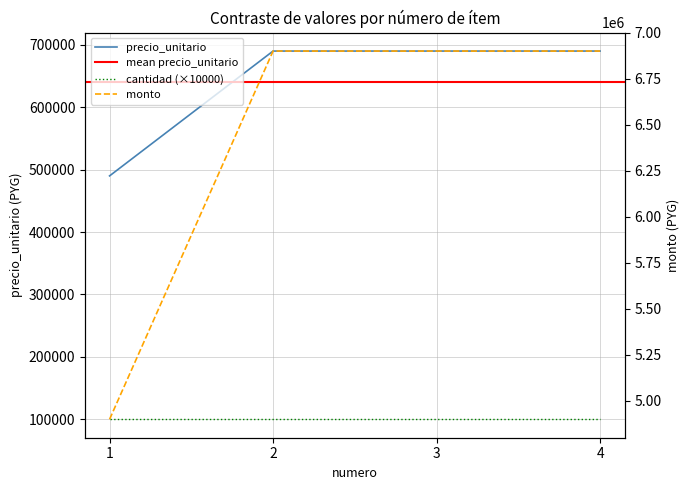

What is the spread (max minus min) of values at 1?

4410000